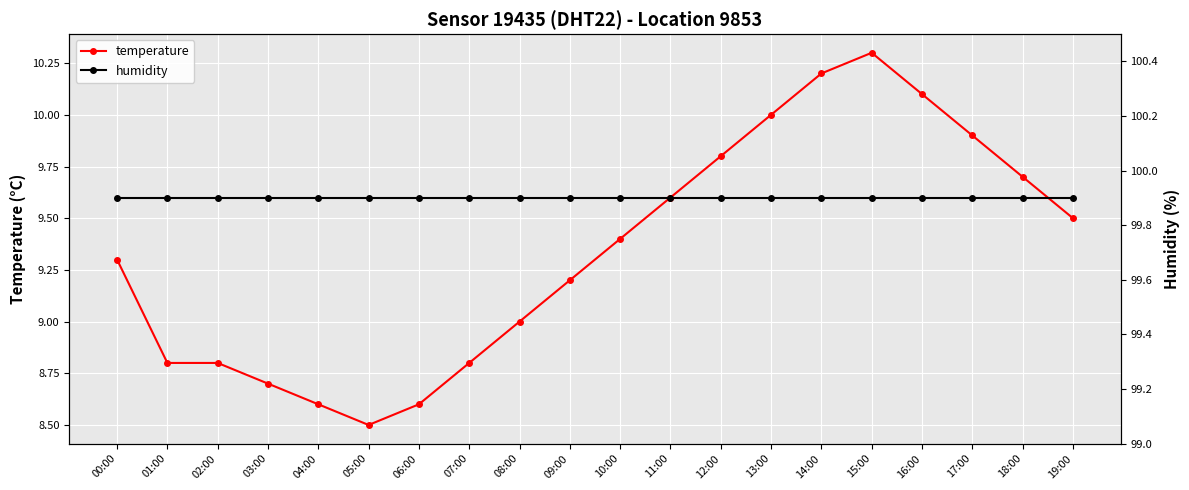

Is the value of humidity at 14:00 greater than the value of temperature at 10:00?

Yes